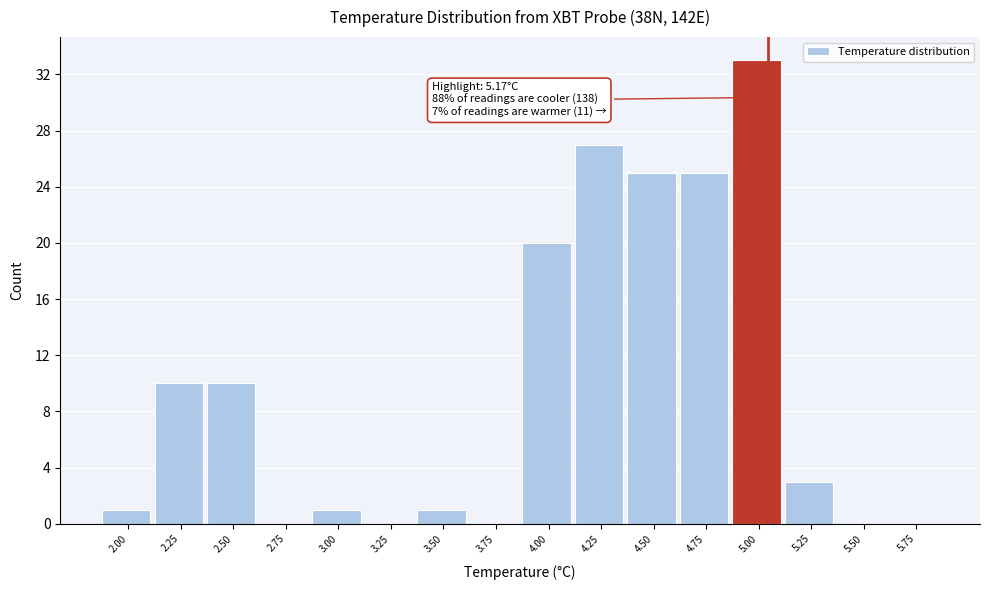

Reading left to right, list all the values displayed in this chart.

2.00=1	2.25=10	2.50=10	2.75=0	3.00=1	3.25=0	3.50=1	3.75=0	4.00=20	4.25=27	4.50=25	4.75=25	5.00=33	5.25=3	5.50=0	5.75=0